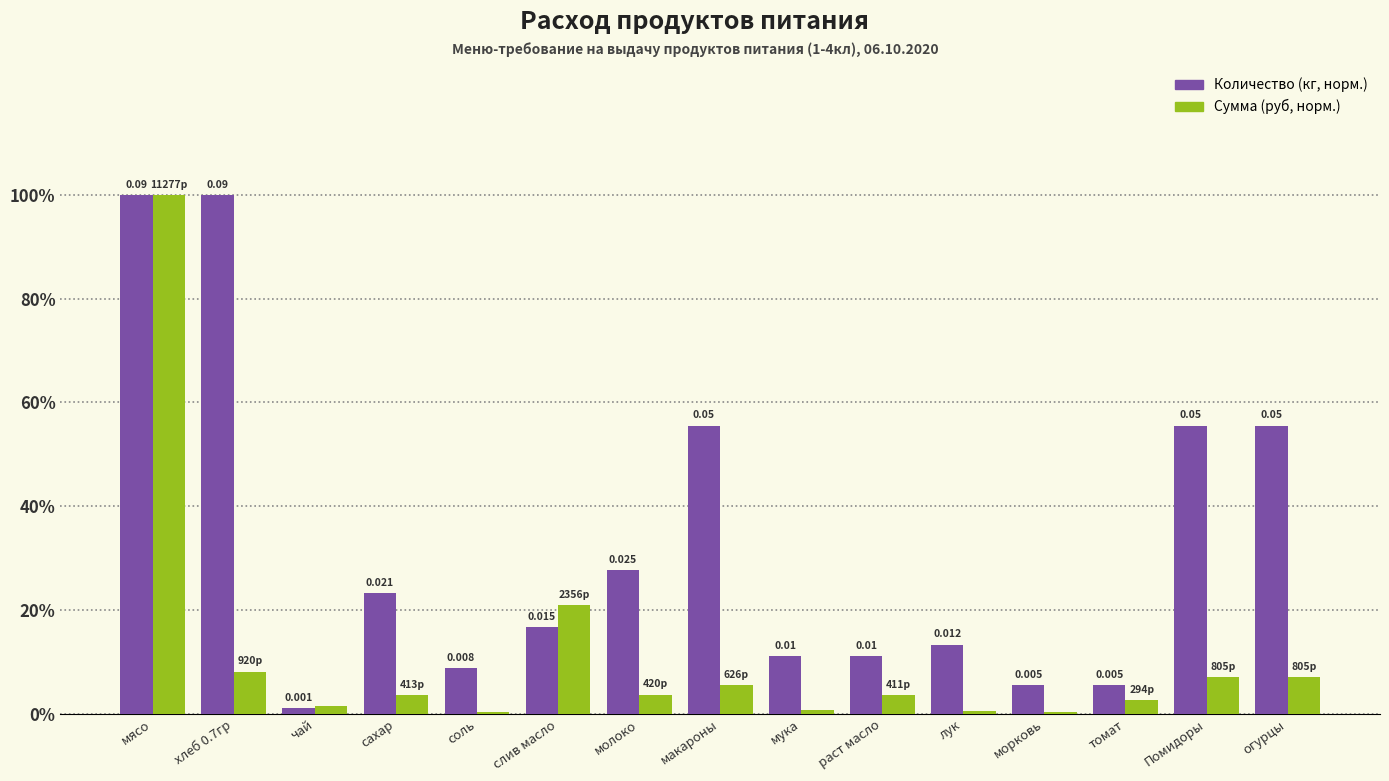

What is the label of the 5th bar from the left?

соль